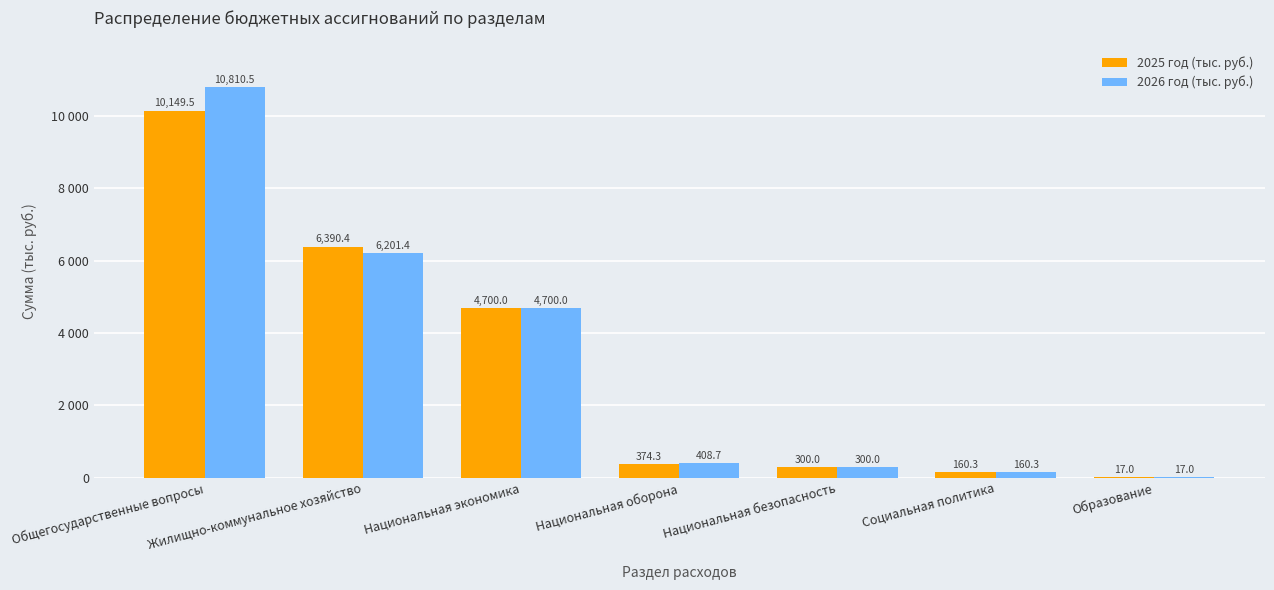

The value of 2025 год (тыс. руб.) at Национальная безопасность is 71.7. True or false?

False